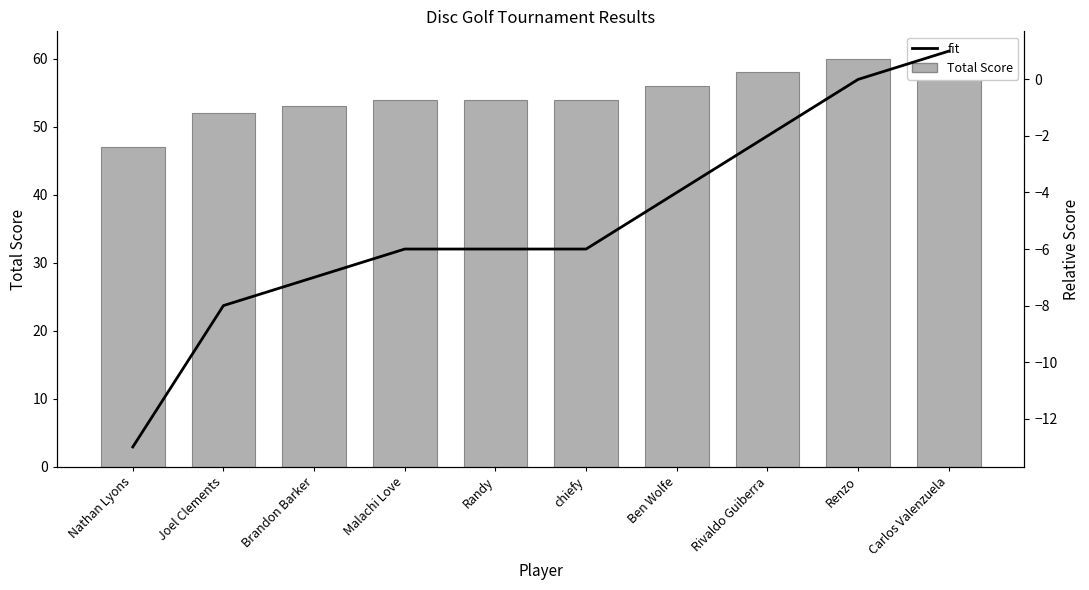

Reading left to right, extract all data points from this chart.

Total Score: 47	52	53	54	54	54	56	58	60	61
Relative Score (fit): -13	-8	-7	-6	-6	-6	-4	-2	0	1